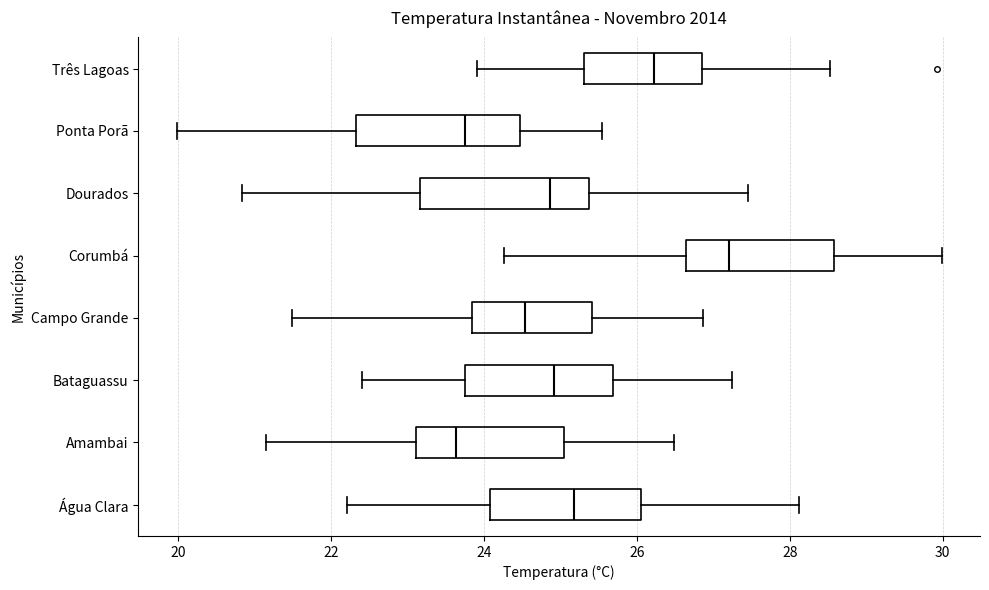

Reading bottom to top, transcribe this box plot: for each box, give where its median line is, the range the box spans, and where its two whiskers end, as read against the x-axis. The values are not printed on the chart, so give them approximately, as read against the axis.

Água Clara: median 25.2, box 24.0 to 26.0, whiskers 22.2 to 28.2
Amambai: median 23.6, box 23.2 to 25.0, whiskers 21.2 to 26.4
Bataguassu: median 25.0, box 23.8 to 25.6, whiskers 22.4 to 27.2
Campo Grande: median 24.6, box 23.8 to 25.4, whiskers 21.4 to 26.8
Corumbá: median 27.2, box 26.6 to 28.6, whiskers 24.2 to 30.0
Dourados: median 24.8, box 23.2 to 25.4, whiskers 20.8 to 27.4
Ponta Porã: median 23.8, box 22.4 to 24.4, whiskers 20.0 to 25.6
Três Lagoas: median 26.2, box 25.4 to 26.8, whiskers 24.0 to 28.6